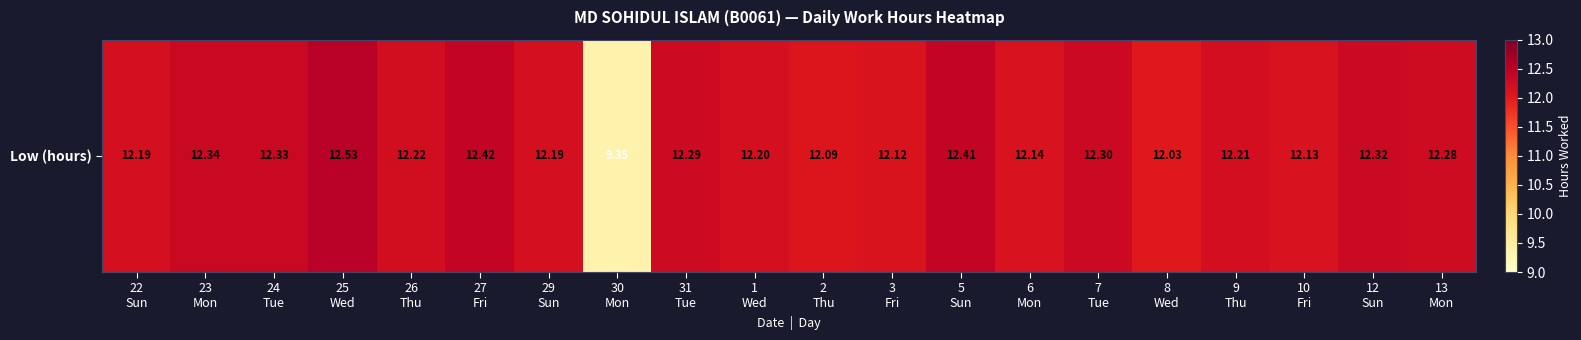

What is the difference between the maximum and second lowest values?

0.5